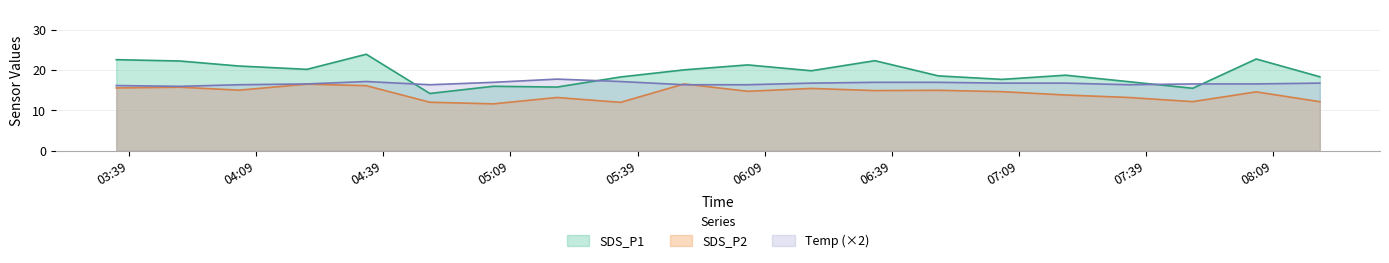

What is the label of the 15th point from the right?

2022/04/26 04:50